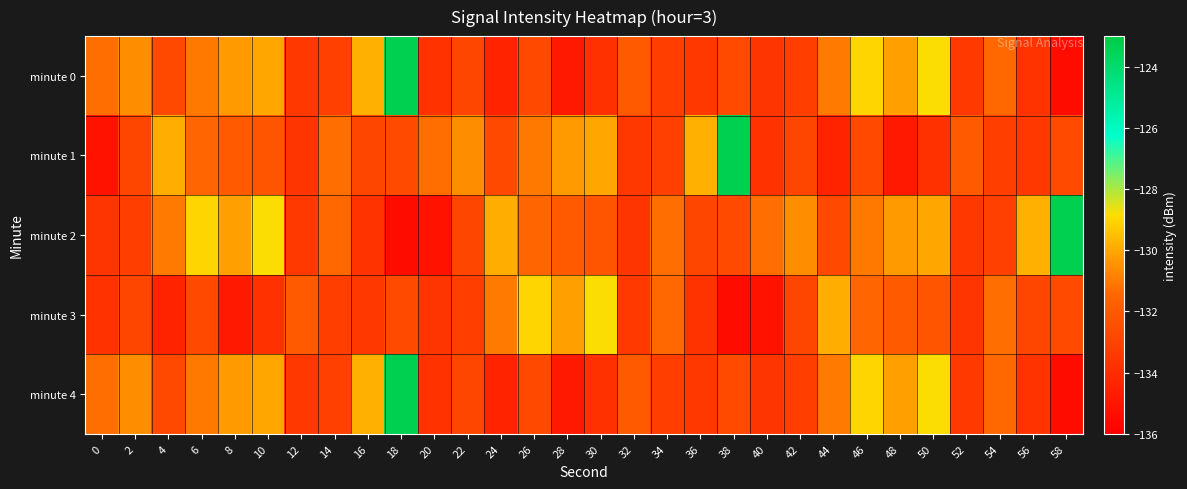

Rank the series by their maximum value, from highest to lowest.

minute 0, minute 1, minute 2, minute 4, minute 3